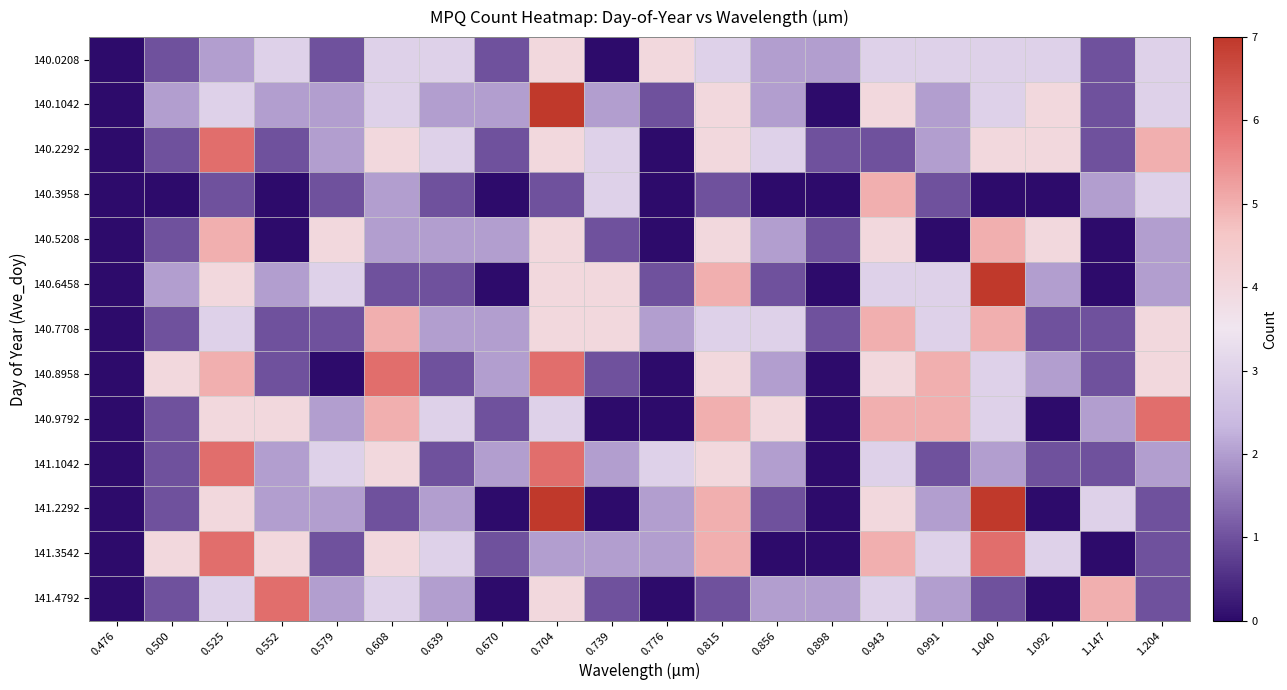

Reading left to right, what are all the values shown in this chart?

140.0208: 0.476=0	0.500=1	0.525=2	0.552=3	0.579=1	0.608=3	0.639=3	0.670=1	0.704=4	0.739=0	0.776=4	0.815=3	0.856=2	0.898=2	0.943=3	0.991=3	1.040=3	1.092=3	1.147=1	1.204=3
140.1042: 0.476=0	0.500=2	0.525=3	0.552=2	0.579=2	0.608=3	0.639=2	0.670=2	0.704=7	0.739=2	0.776=1	0.815=4	0.856=2	0.898=0	0.943=4	0.991=2	1.040=3	1.092=4	1.147=1	1.204=3
140.2292: 0.476=0	0.500=1	0.525=6	0.552=1	0.579=2	0.608=4	0.639=3	0.670=1	0.704=4	0.739=3	0.776=0	0.815=4	0.856=3	0.898=1	0.943=1	0.991=2	1.040=4	1.092=4	1.147=1	1.204=5
140.3958: 0.476=0	0.500=0	0.525=1	0.552=0	0.579=1	0.608=2	0.639=1	0.670=0	0.704=1	0.739=3	0.776=0	0.815=1	0.856=0	0.898=0	0.943=5	0.991=1	1.040=0	1.092=0	1.147=2	1.204=3
140.5208: 0.476=0	0.500=1	0.525=5	0.552=0	0.579=4	0.608=2	0.639=2	0.670=2	0.704=4	0.739=1	0.776=0	0.815=4	0.856=2	0.898=1	0.943=4	0.991=0	1.040=5	1.092=4	1.147=0	1.204=2
140.6458: 0.476=0	0.500=2	0.525=4	0.552=2	0.579=3	0.608=1	0.639=1	0.670=0	0.704=4	0.739=4	0.776=1	0.815=5	0.856=1	0.898=0	0.943=3	0.991=3	1.040=7	1.092=2	1.147=0	1.204=2
140.7708: 0.476=0	0.500=1	0.525=3	0.552=1	0.579=1	0.608=5	0.639=2	0.670=2	0.704=4	0.739=4	0.776=2	0.815=3	0.856=3	0.898=1	0.943=5	0.991=3	1.040=5	1.092=1	1.147=1	1.204=4
140.8958: 0.476=0	0.500=4	0.525=5	0.552=1	0.579=0	0.608=6	0.639=1	0.670=2	0.704=6	0.739=1	0.776=0	0.815=4	0.856=2	0.898=0	0.943=4	0.991=5	1.040=3	1.092=2	1.147=1	1.204=4
140.9792: 0.476=0	0.500=1	0.525=4	0.552=4	0.579=2	0.608=5	0.639=3	0.670=1	0.704=3	0.739=0	0.776=0	0.815=5	0.856=4	0.898=0	0.943=5	0.991=5	1.040=3	1.092=0	1.147=2	1.204=6
141.1042: 0.476=0	0.500=1	0.525=6	0.552=2	0.579=3	0.608=4	0.639=1	0.670=2	0.704=6	0.739=2	0.776=3	0.815=4	0.856=2	0.898=0	0.943=3	0.991=1	1.040=2	1.092=1	1.147=1	1.204=2
141.2292: 0.476=0	0.500=1	0.525=4	0.552=2	0.579=2	0.608=1	0.639=2	0.670=0	0.704=7	0.739=0	0.776=2	0.815=5	0.856=1	0.898=0	0.943=4	0.991=2	1.040=7	1.092=0	1.147=3	1.204=1
141.3542: 0.476=0	0.500=4	0.525=6	0.552=4	0.579=1	0.608=4	0.639=3	0.670=1	0.704=2	0.739=2	0.776=2	0.815=5	0.856=0	0.898=0	0.943=5	0.991=3	1.040=6	1.092=3	1.147=0	1.204=1
141.4792: 0.476=0	0.500=1	0.525=3	0.552=6	0.579=2	0.608=3	0.639=2	0.670=0	0.704=4	0.739=1	0.776=0	0.815=1	0.856=2	0.898=2	0.943=3	0.991=2	1.040=1	1.092=0	1.147=5	1.204=1